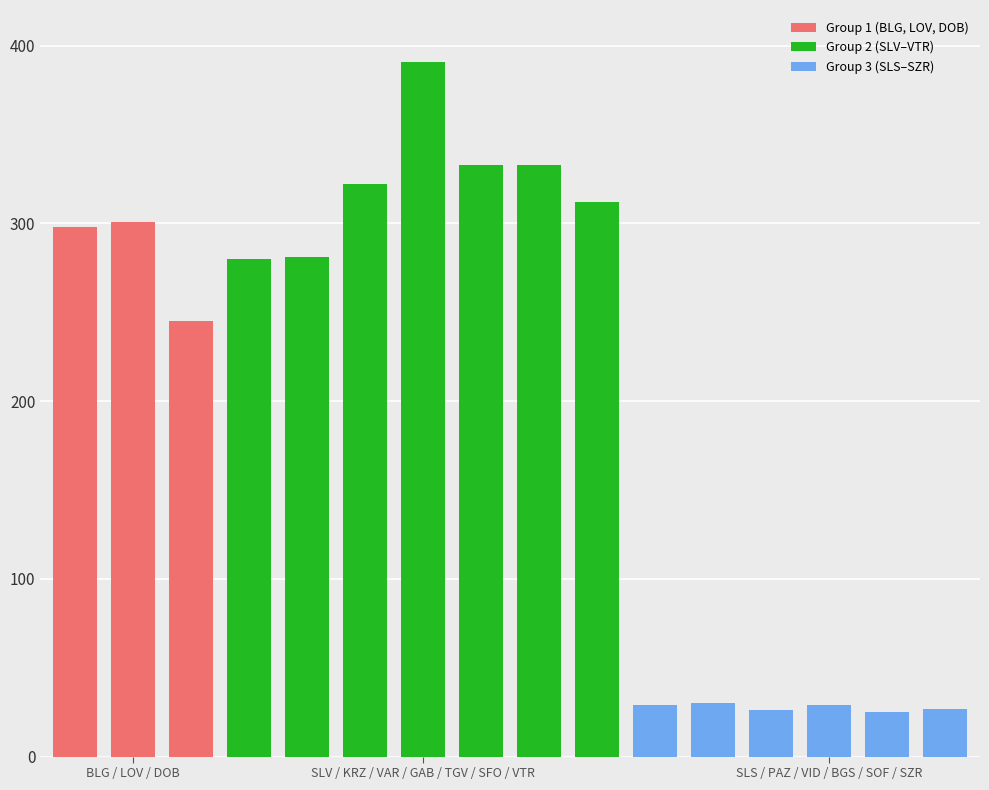

Count the number of categories in the chart.

16